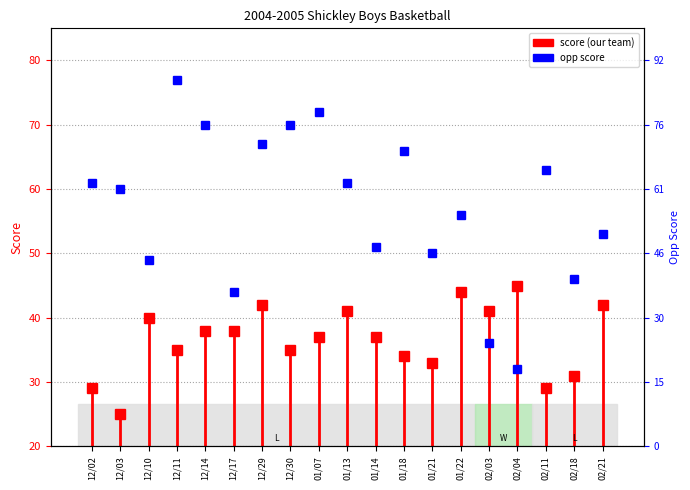

How many lines are shown in the chart?

1